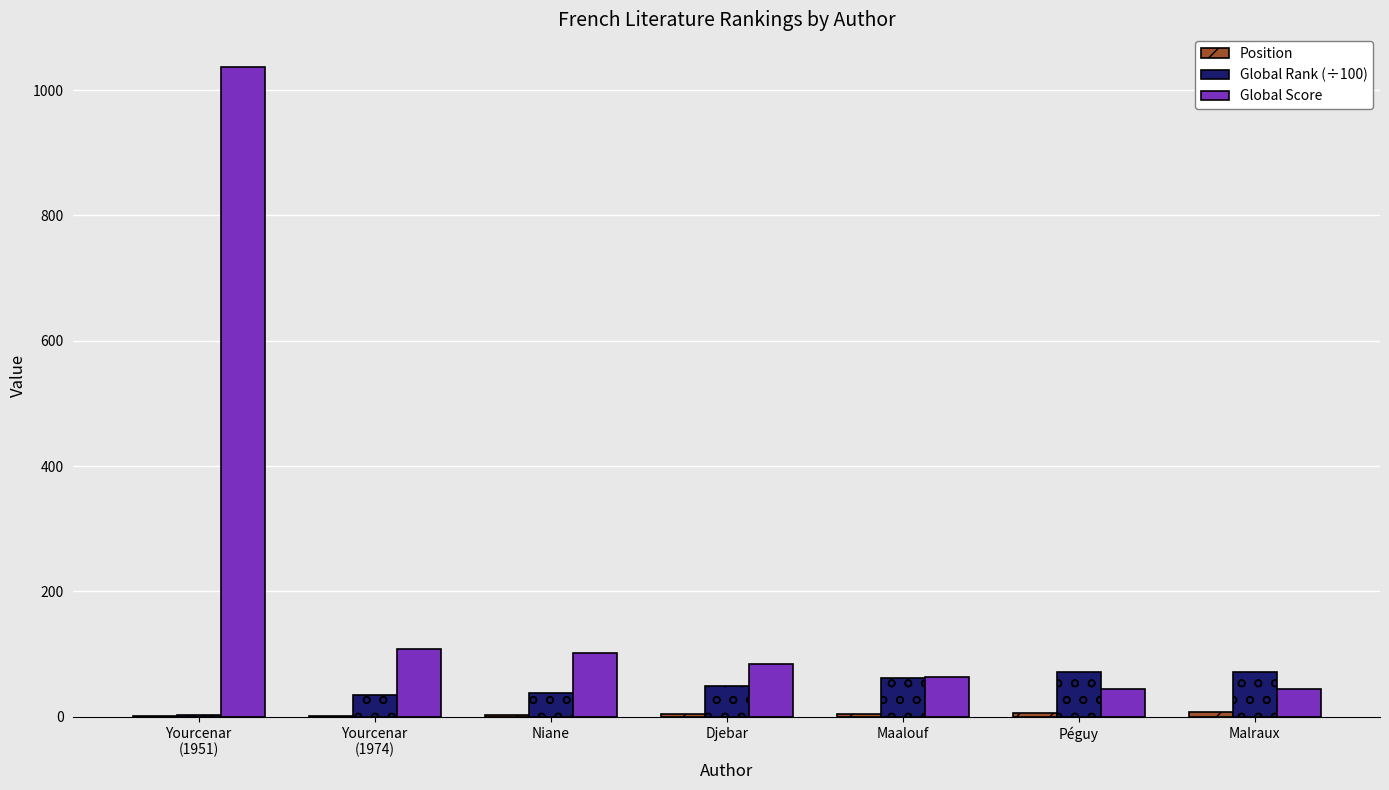

Are the bars horizontal?

No